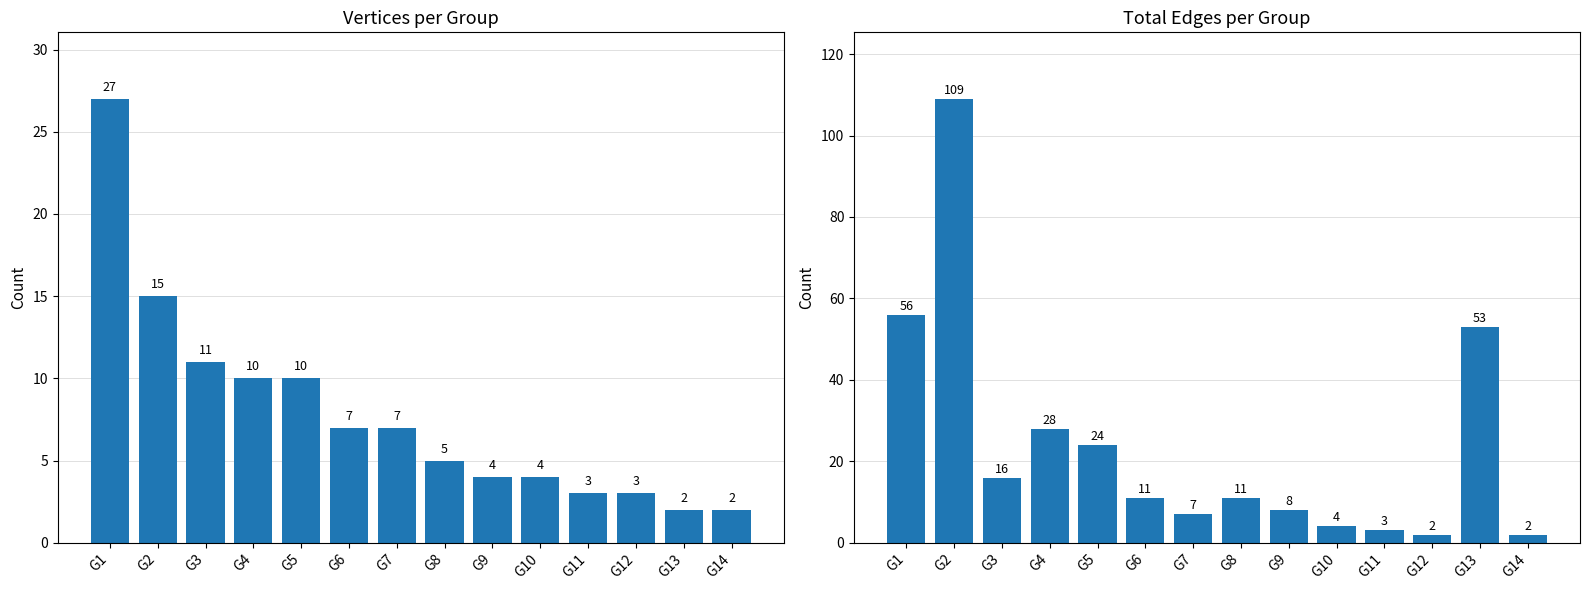

What is the difference between the maximum and second lowest values in the Total Edges series?

107